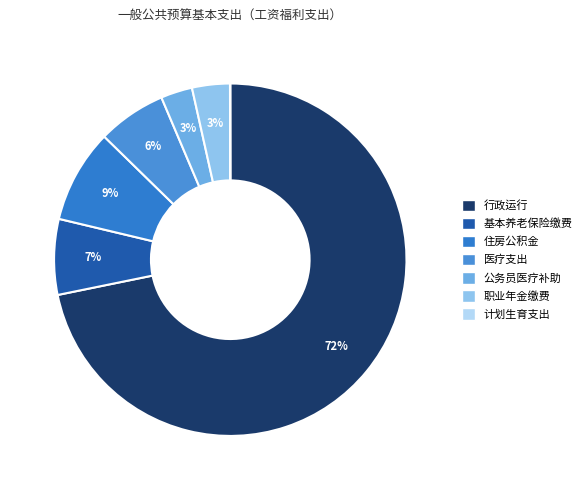

What is the majority slice?

行政运行